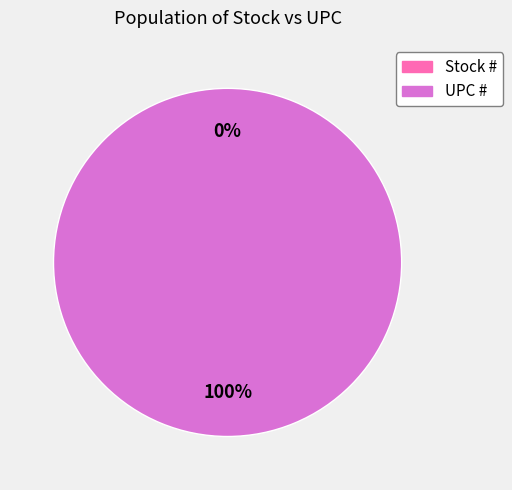

True or false: Stock # accounts for 0% of the total.

True